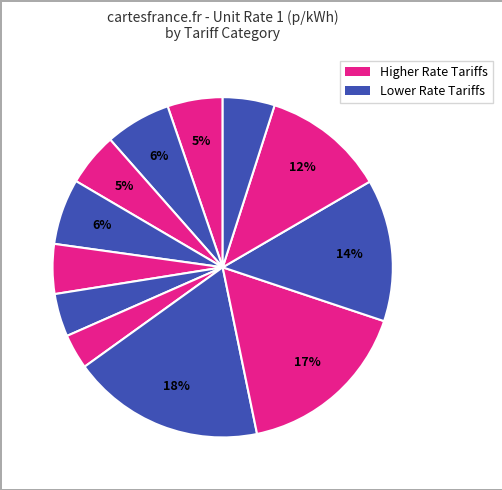

Count the number of slices in the pie.

12